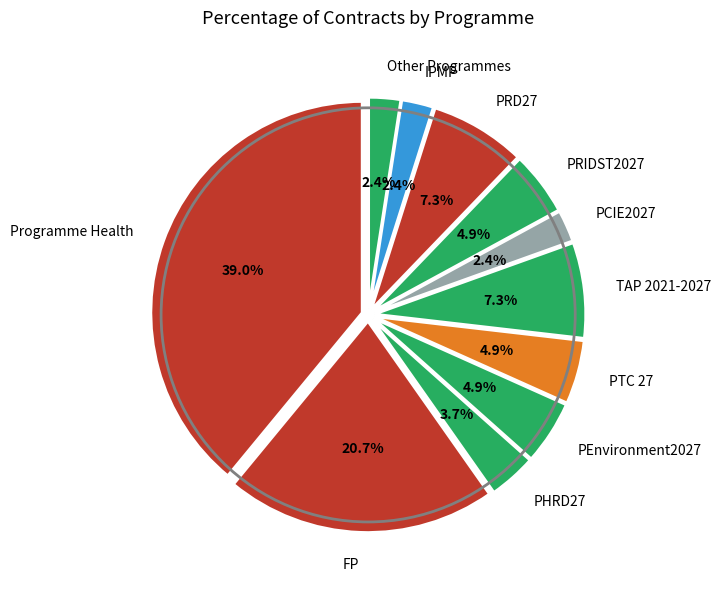

To the nearest percent, what is the difference between the largest and smallest slice percentages?

37%